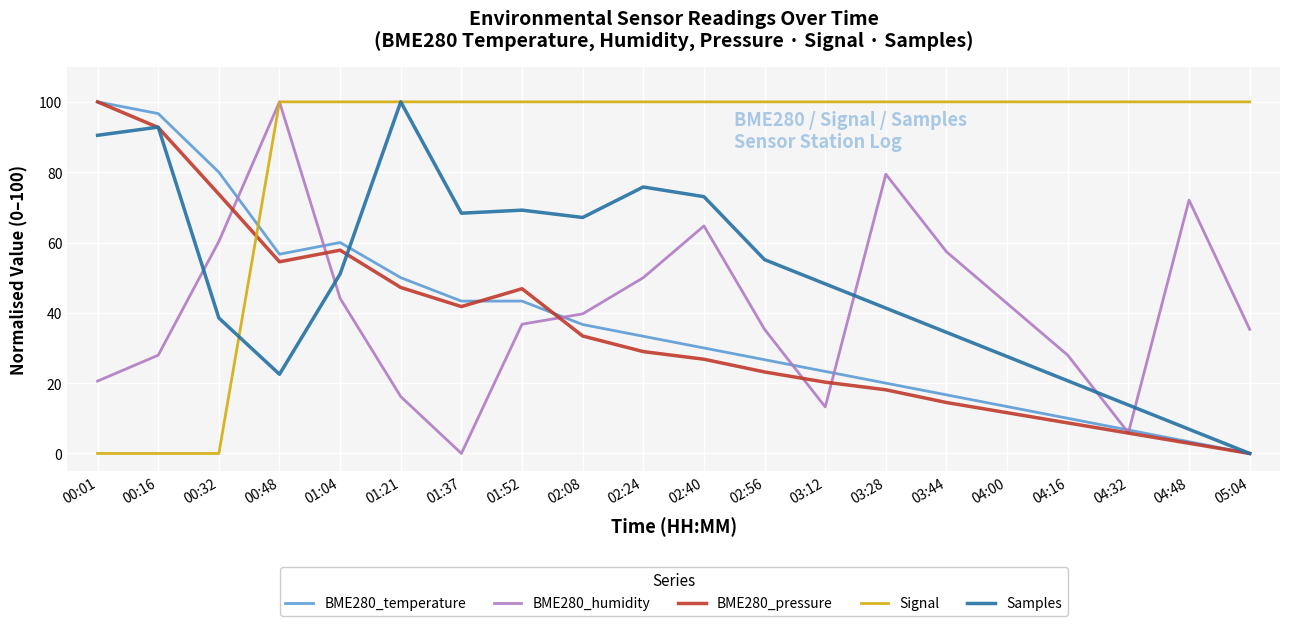

Is the value of BME280_temperature at 00:16 greater than the value of BME280_humidity at 01:37?

Yes